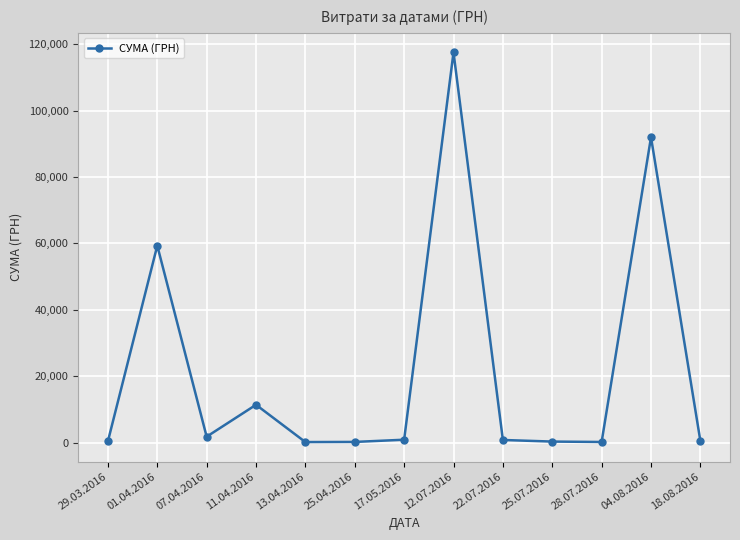

What is the sum of all values?

285603.2